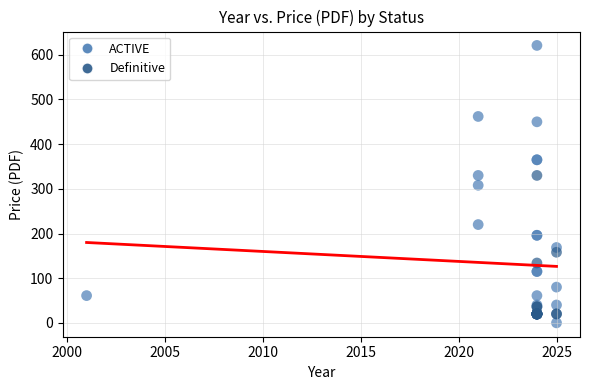

Which series has the widest spread of Y values?

ACTIVE